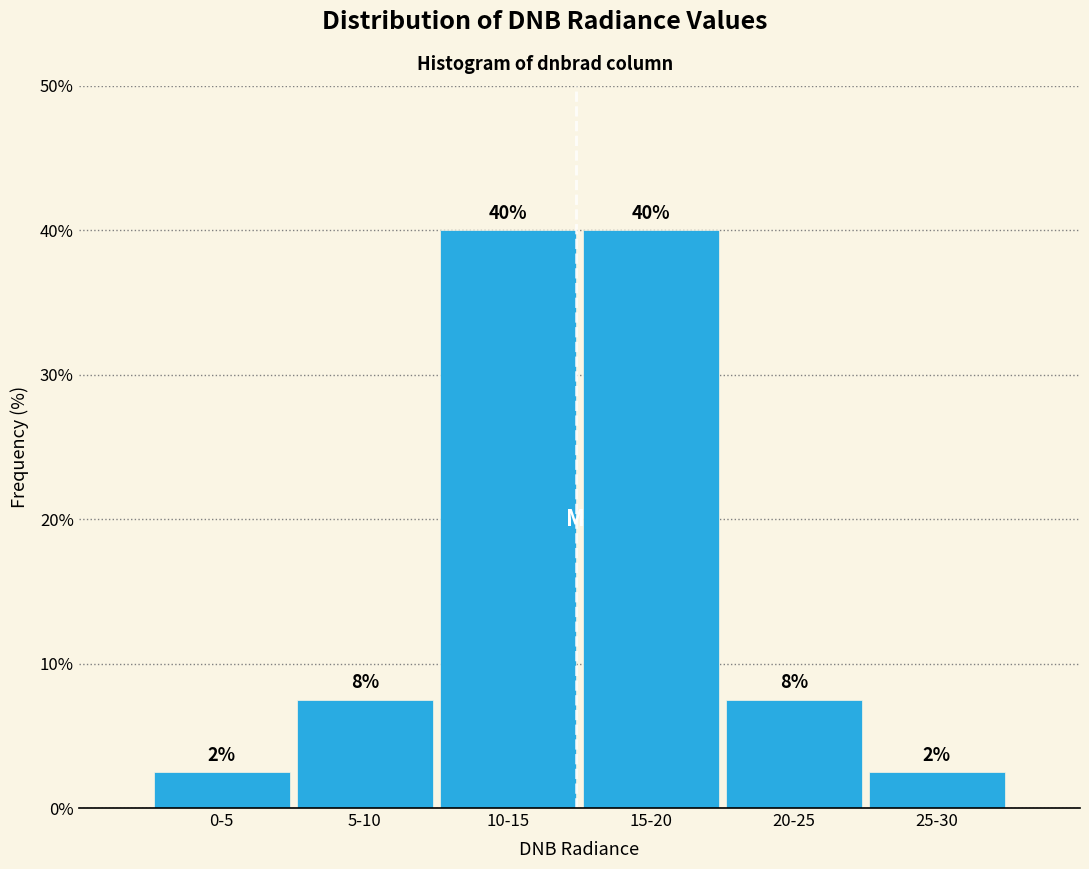

Are the bars horizontal?

No